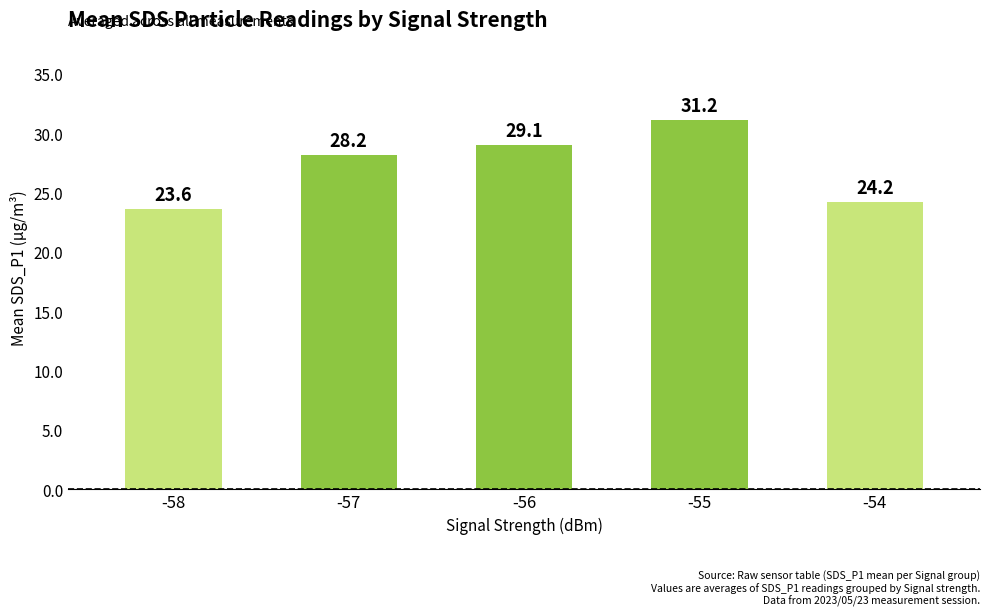

Which has a higher value, -55 or -58?

-55